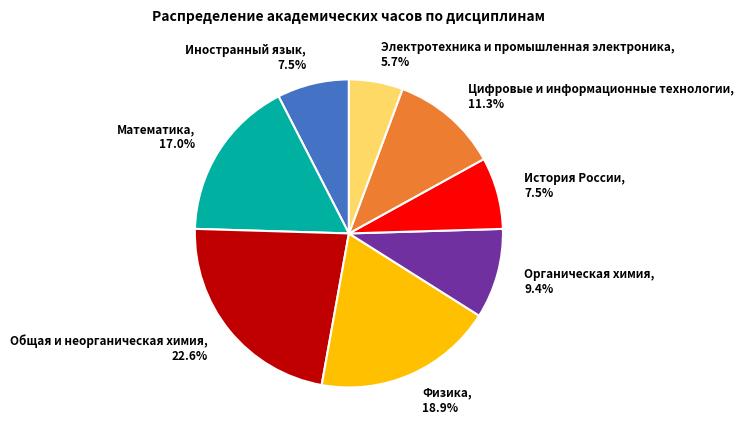

How many segments does this pie chart have?

8